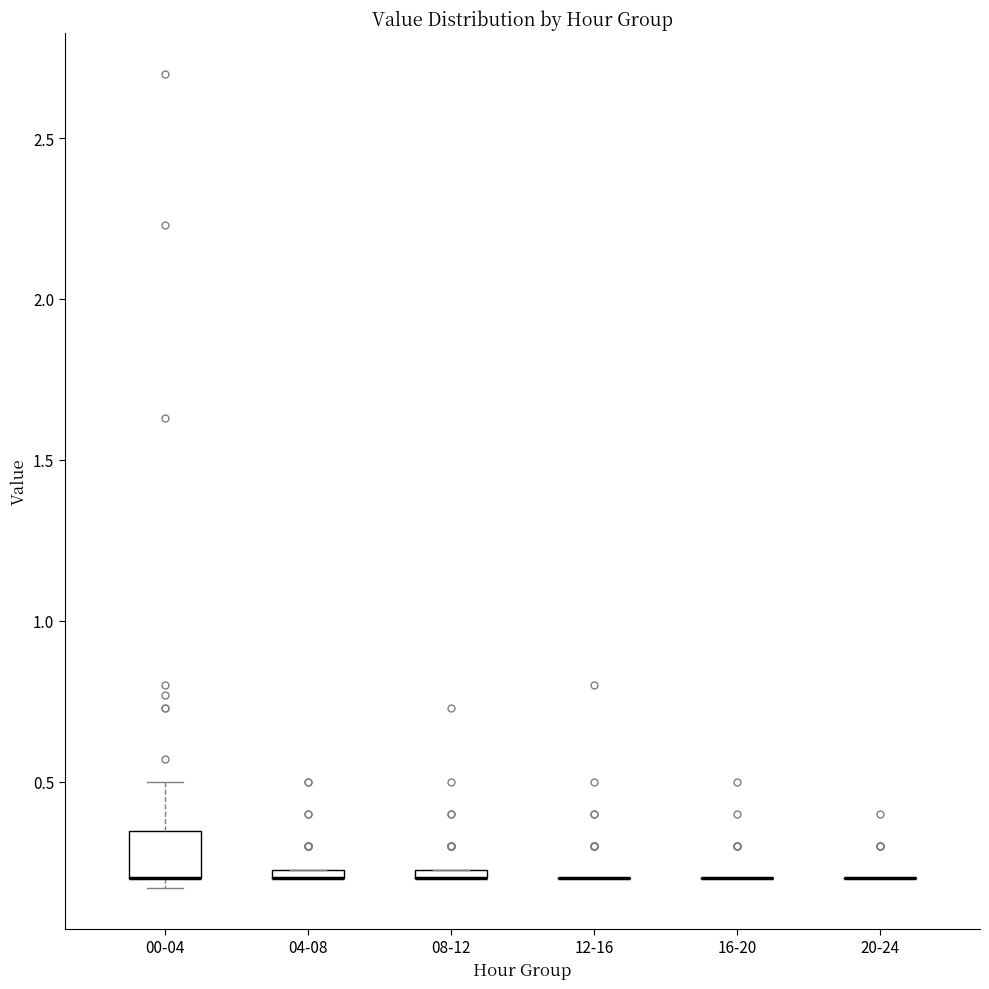

Comparing the boxes themselves (not the whiskers), which one is the tallest?

00-04